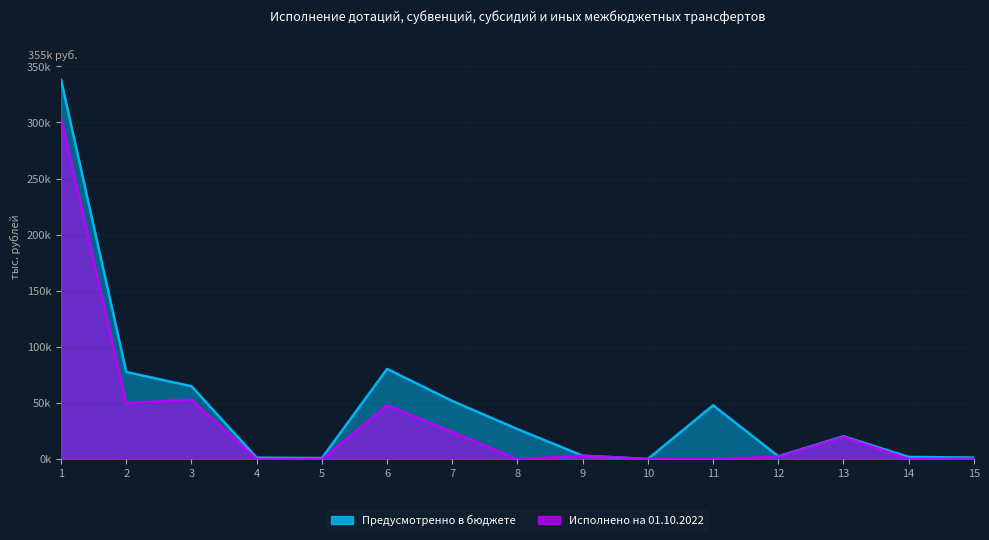

Reading left to right, extract all data points from this chart.

Предусмотренно в бюджете: 337950.2	77680.0	64937.0	1286.8	949.5	80377.5	51812.7	26769.6	3009.3	135.6	47985.7	2558.8	20329.4	1931.9	1364.0
Исполнено на 01.10.2022: 304017.7	50000.0	52954.6	0.0	0.0	47835.3	24203.0	0.0	3009.3	135.6	0.0	2212.7	19820.2	107.3	329.9